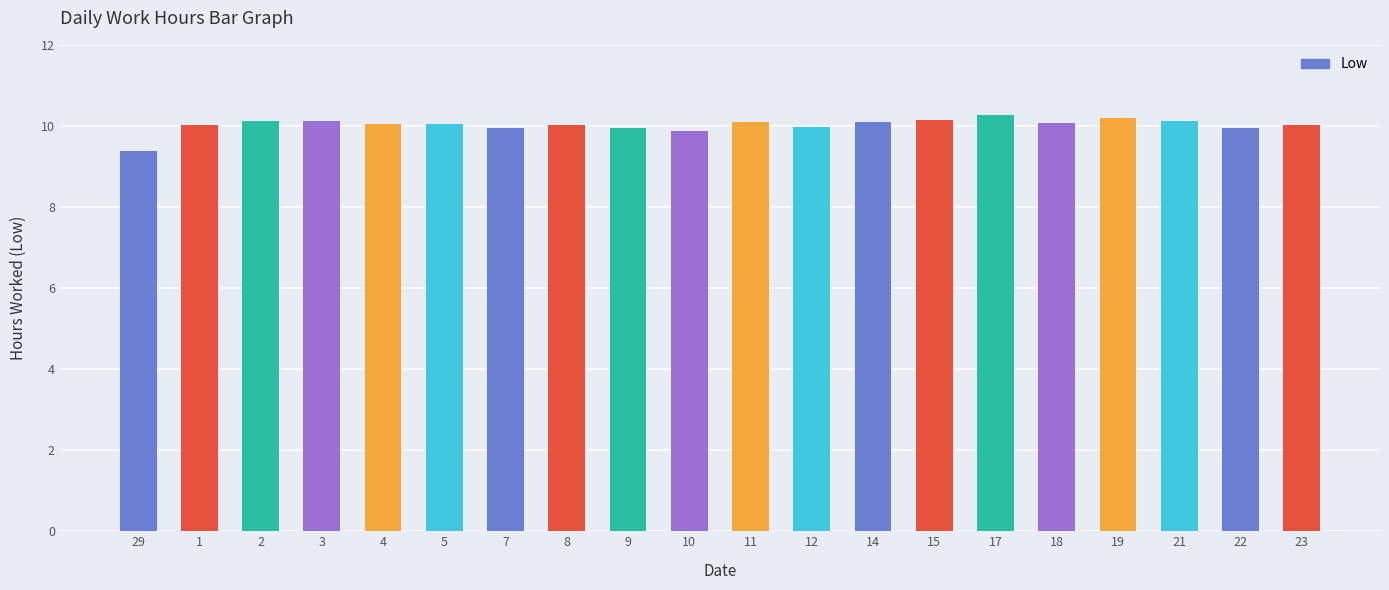

What is the sum of all values?

200.4